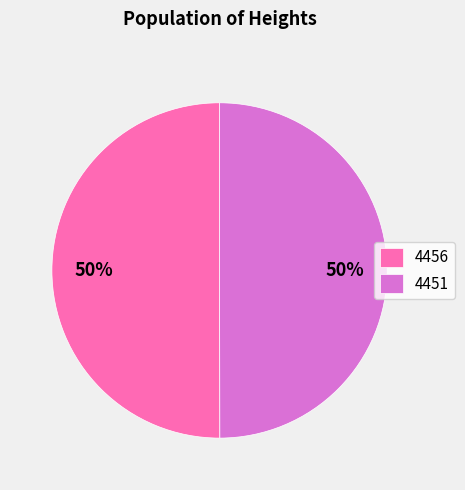

What percentage is the 4456 slice, to the nearest percent?

50%